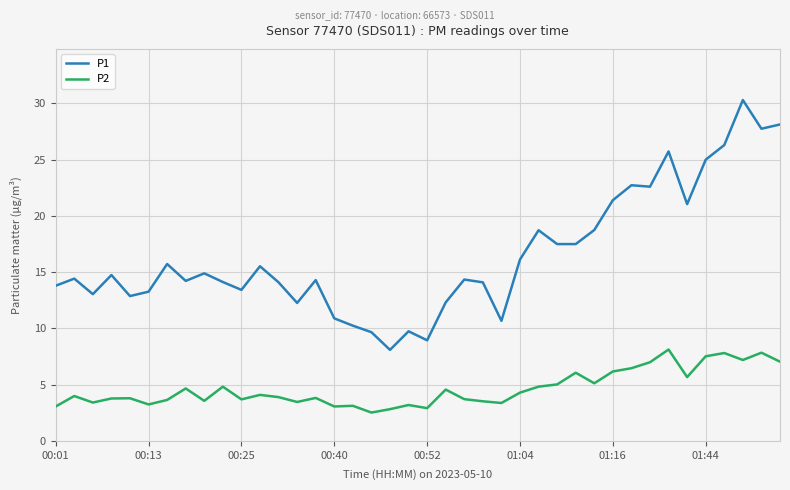

At how many categories does at least one series exceed 10?

36